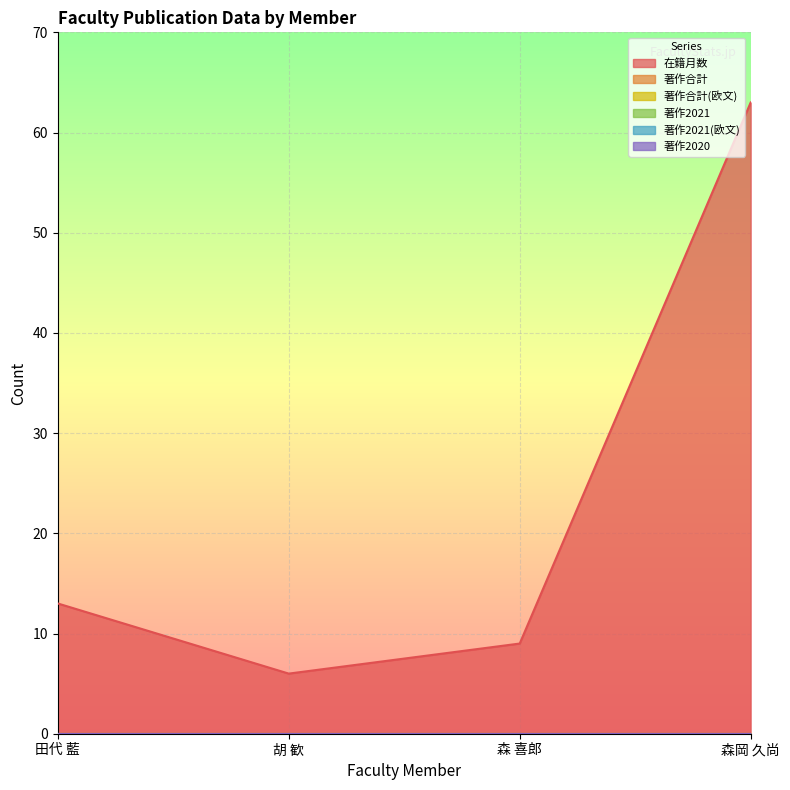

How many lines are shown in the chart?

6